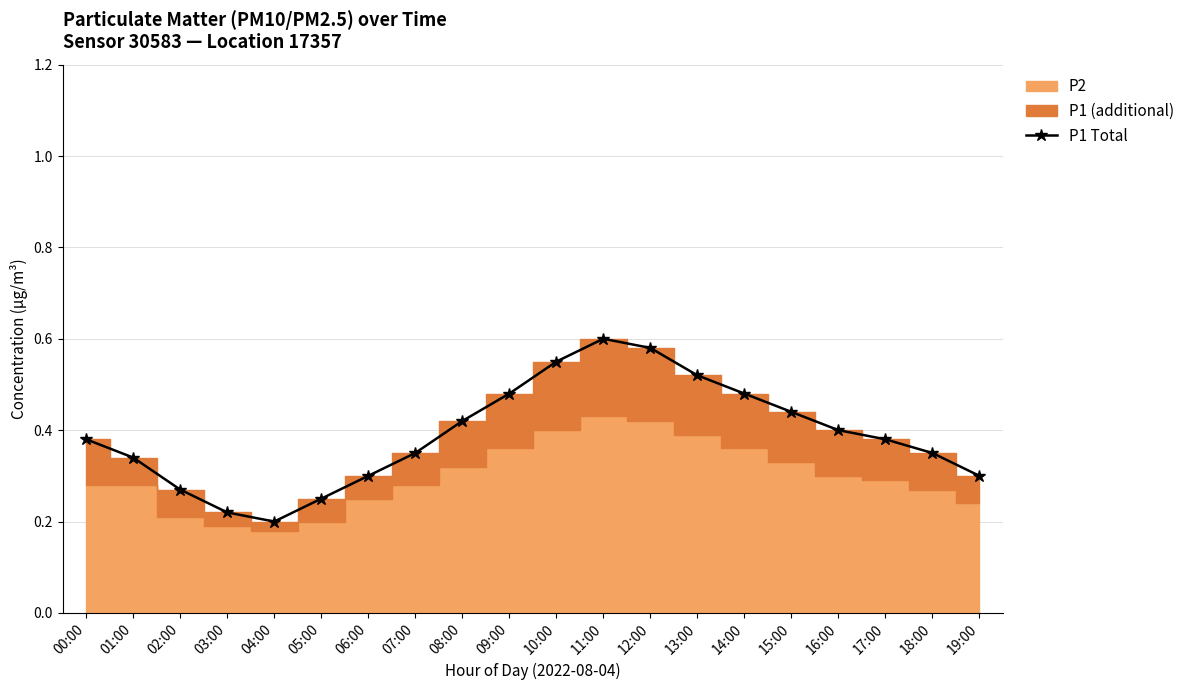

How many data points does each series have?

20